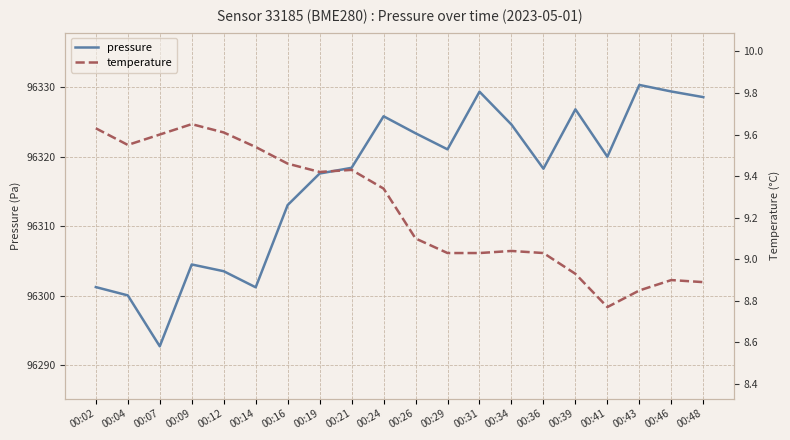

The temperature series shows 5.1 at 00:09. True or false?

False